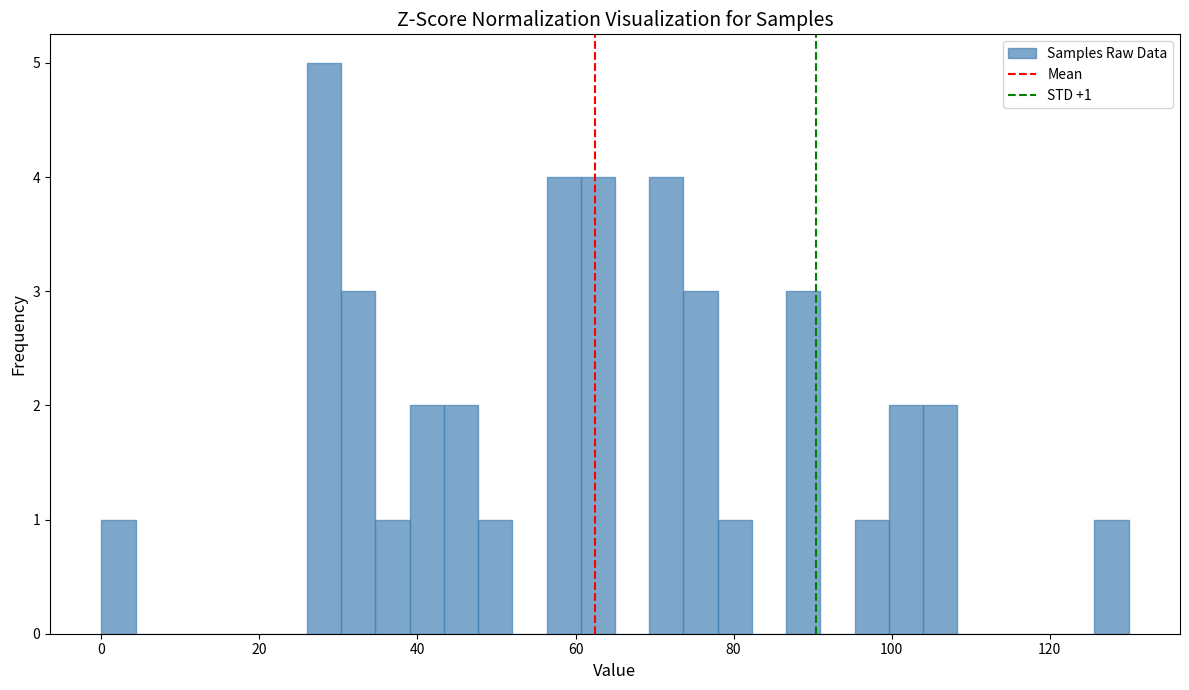

Around what value on the x-axis is the tallest bar? Give the approximate position of its centre, as read against the axis.

28